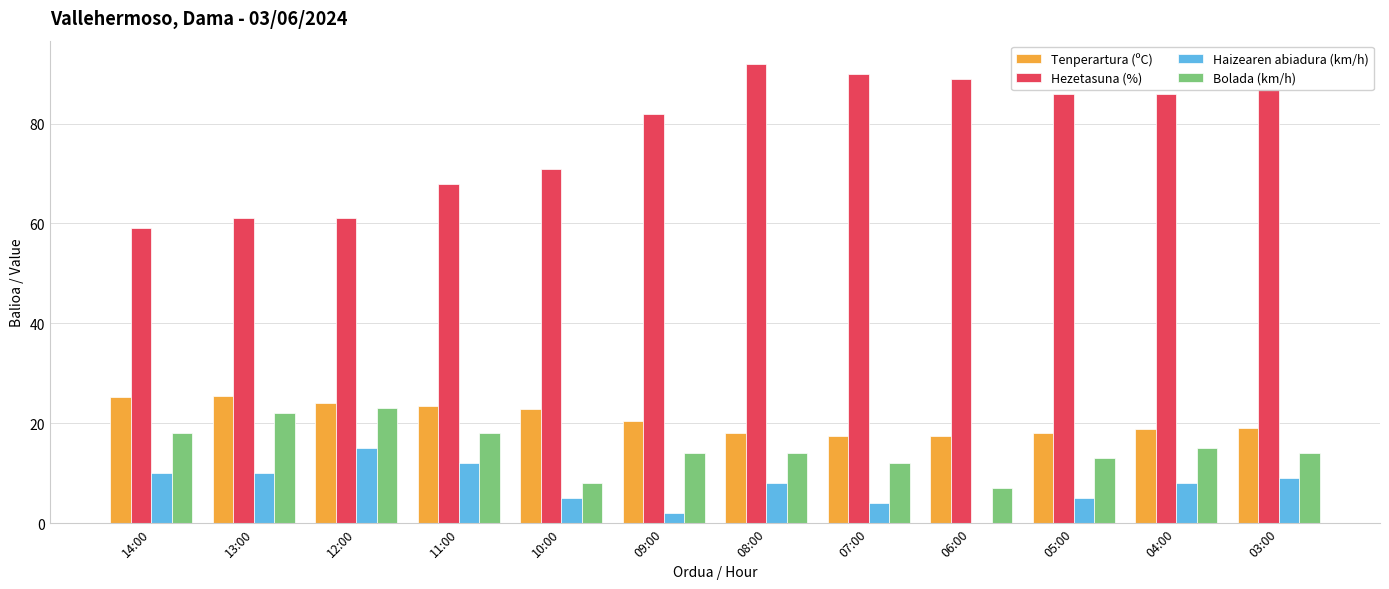

The value of Tenperartura (ºC) at 14:00 is 25.3. True or false?

True